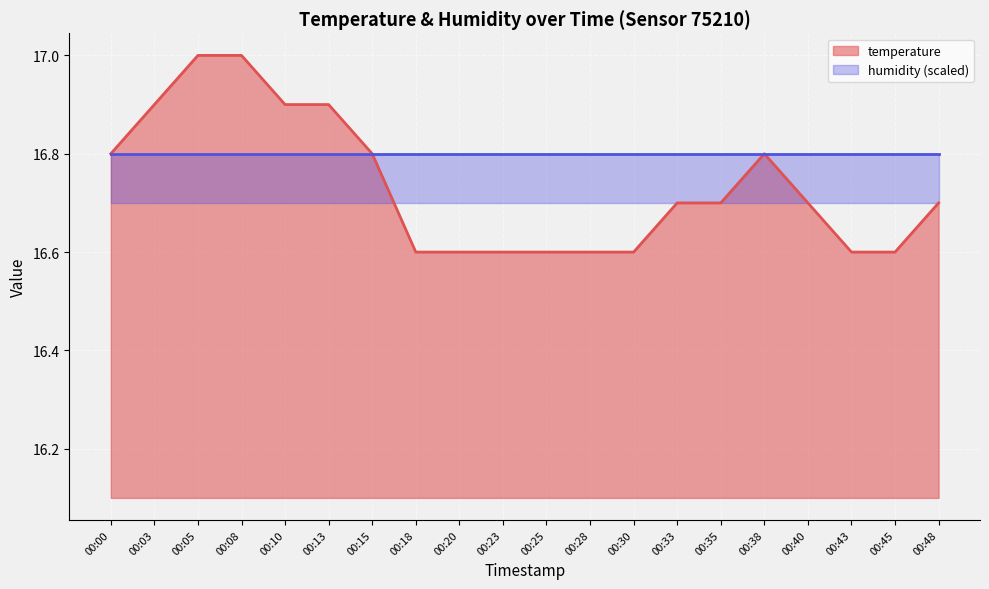

Count the number of categories in the chart.

20